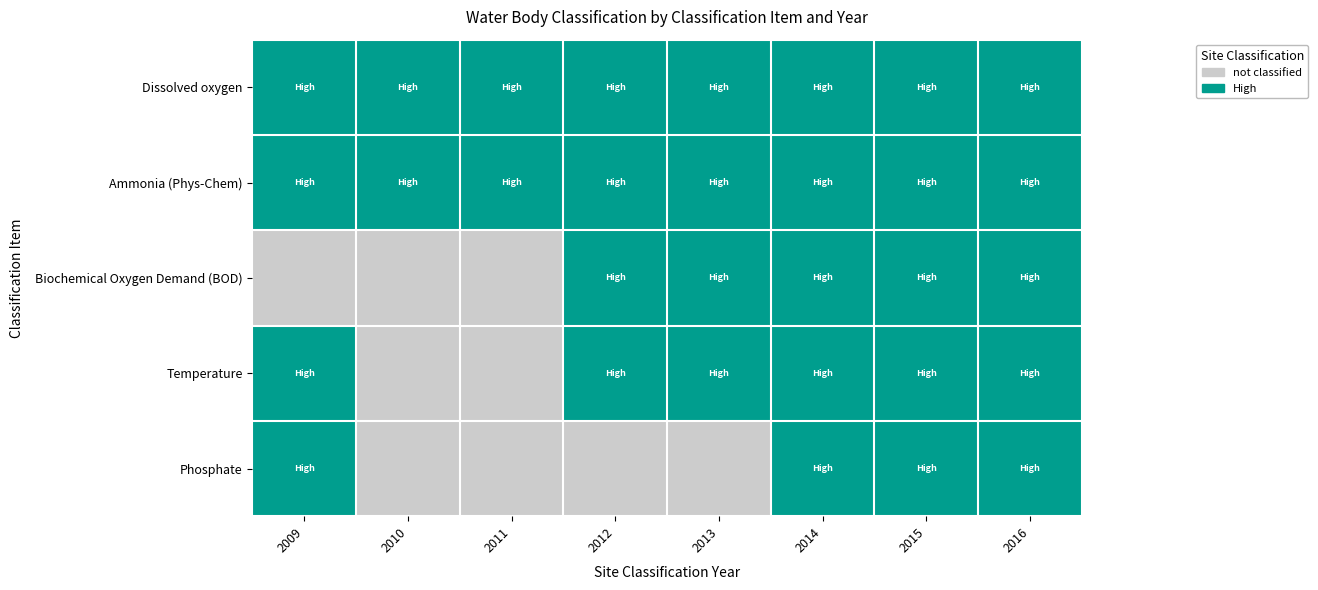

Reading left to right, extract all data points from this chart.

Dissolved oxygen: 2009=1	2010=1	2011=1	2012=1	2013=1	2014=1	2015=1	2016=1
Ammonia (Phys-Chem): 2009=1	2010=1	2011=1	2012=1	2013=1	2014=1	2015=1	2016=1
Biochemical Oxygen Demand (BOD): 2009=0	2010=0	2011=0	2012=1	2013=1	2014=1	2015=1	2016=1
Temperature: 2009=1	2010=0	2011=0	2012=1	2013=1	2014=1	2015=1	2016=1
Phosphate: 2009=1	2010=0	2011=0	2012=0	2013=0	2014=1	2015=1	2016=1